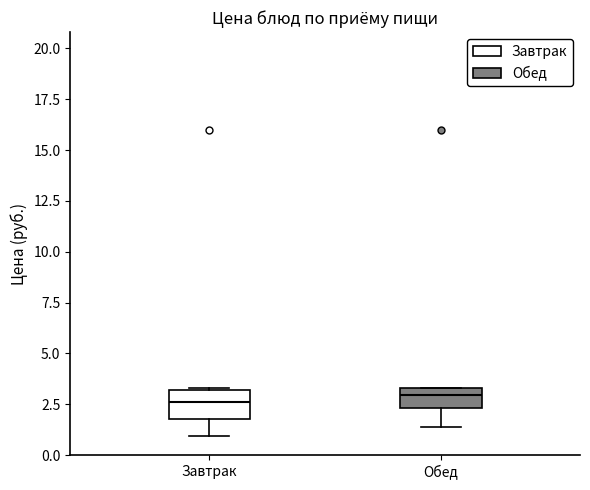

Where does the lower whisker of the box for Обед end on the y-axis? The values are not printed on the chart, so give them approximately, as read against the axis.

1.5